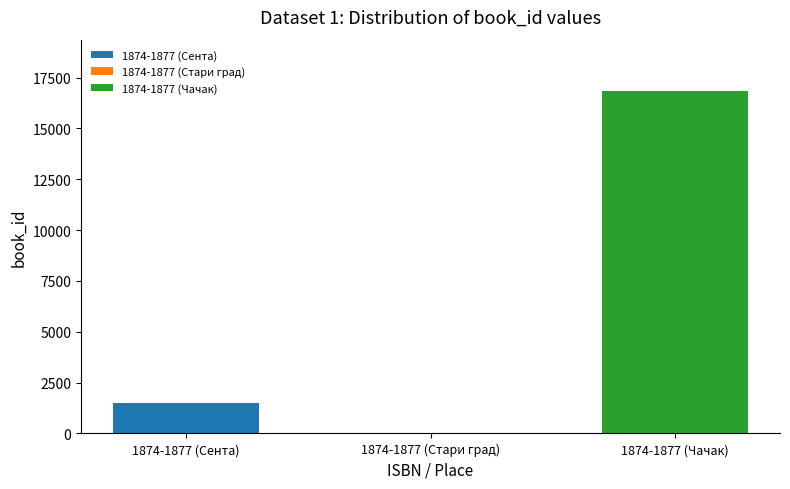

What is the maximum value shown in the chart?

16840